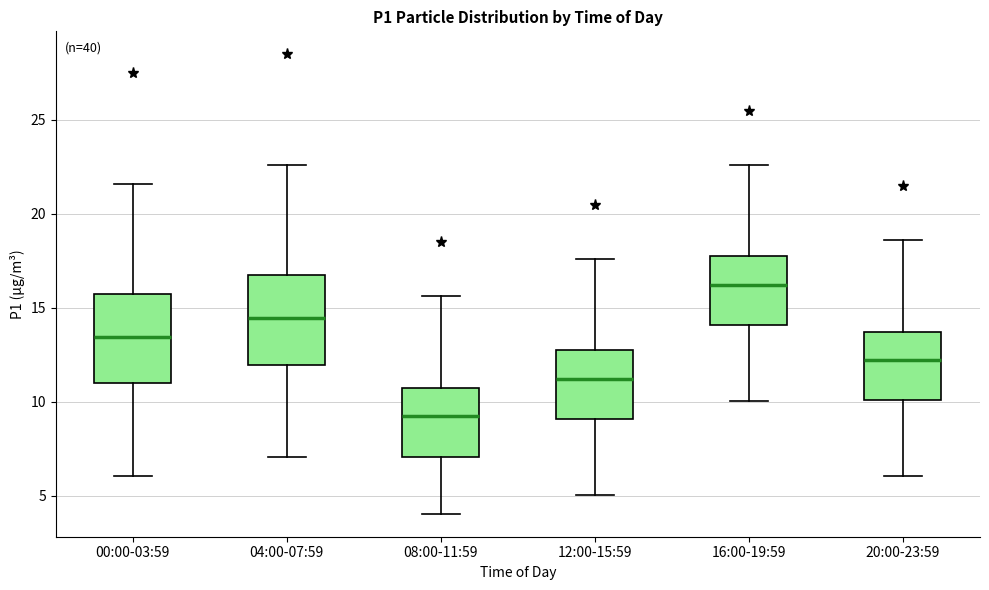

Where is the upper edge of the box for 12:00-15:59 on the y-axis? The values are not printed on the chart, so give them approximately, as read against the axis.

12.5